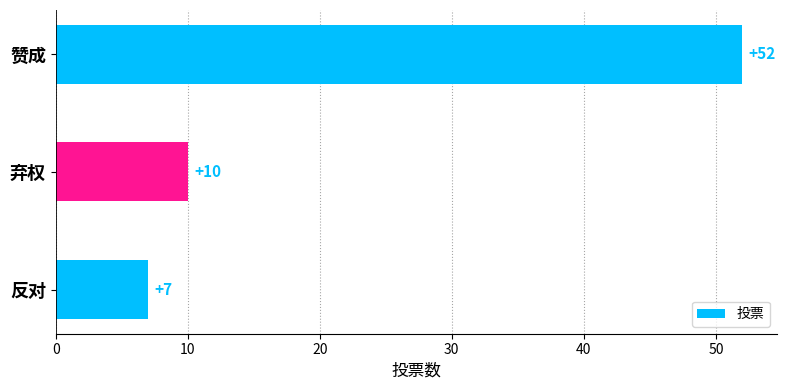

What is the change in value from 赞成 to 反对?

-45